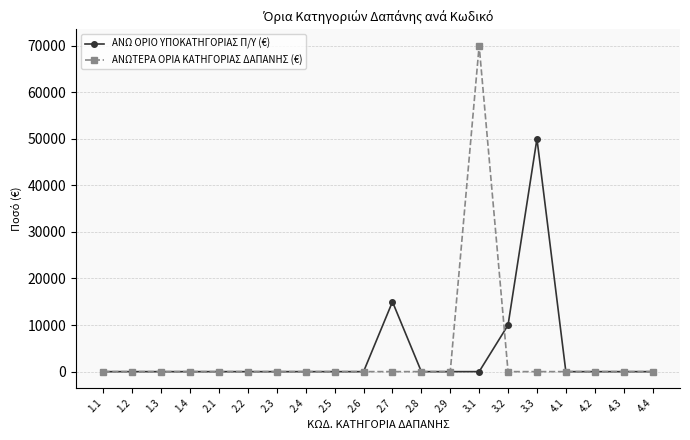

What is the label of the 12th point from the left?

2.8